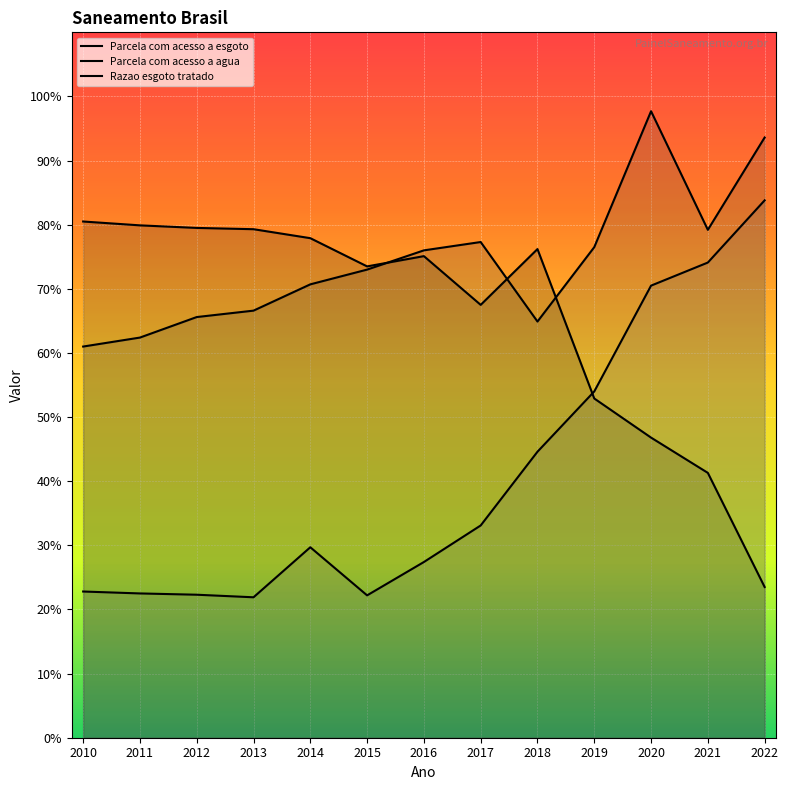

True or false: Parcela com acesso a agua and Razao esgoto tratado cross at least once.

False